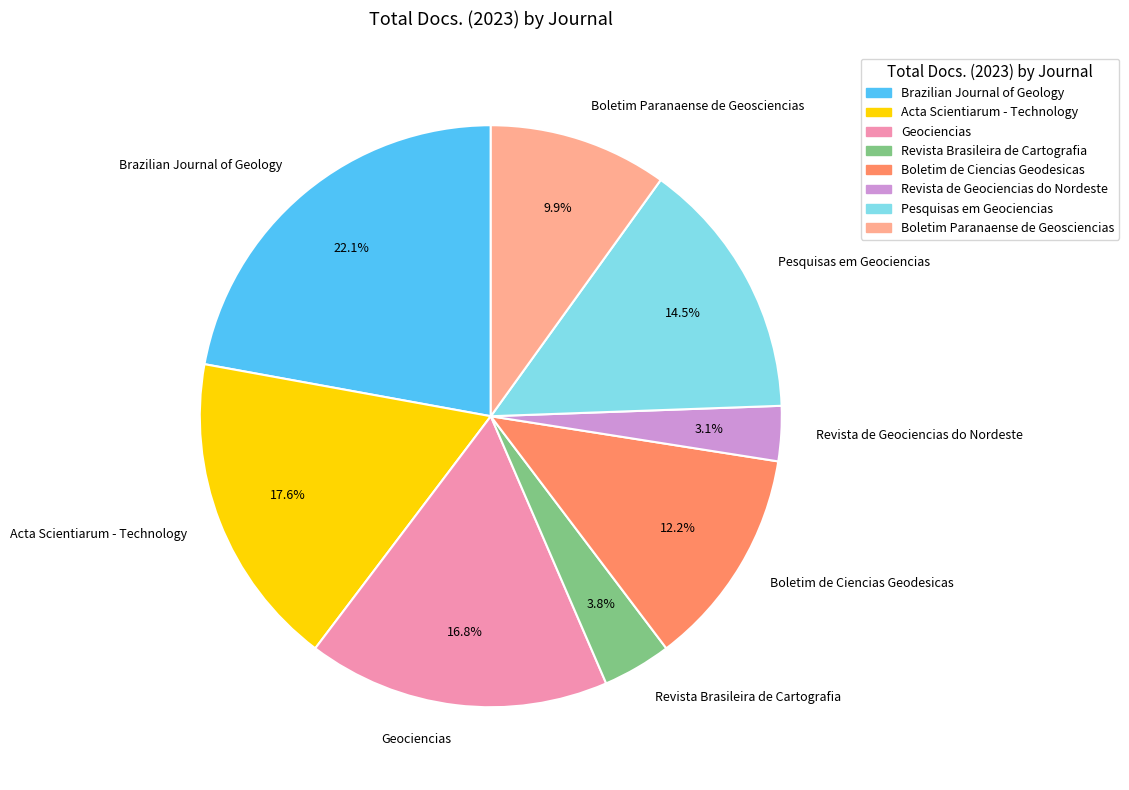

What is the smallest slice in the pie chart?

Revista de Geociencias do Nordeste